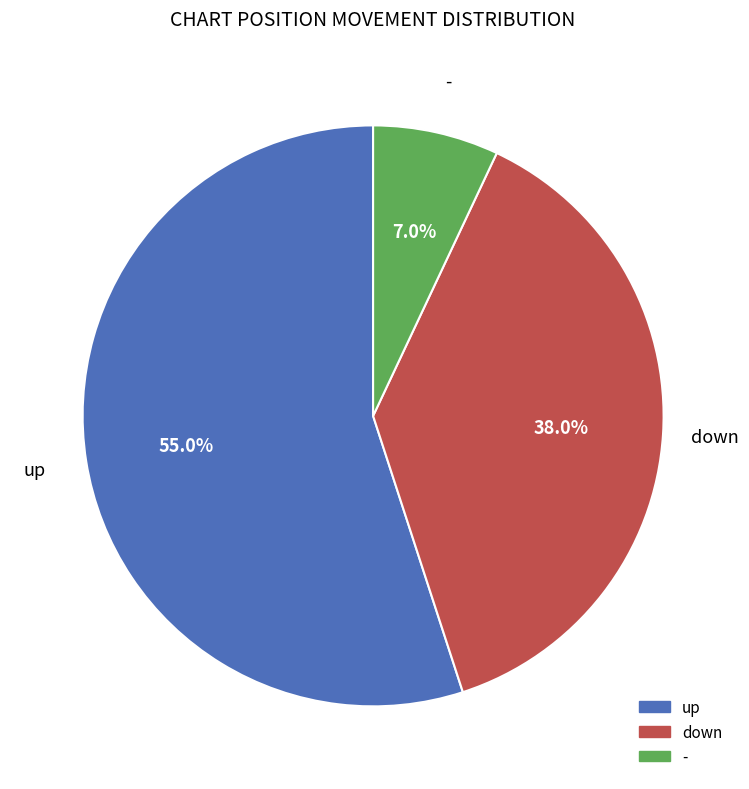

Does down represent more than half of the total?

No